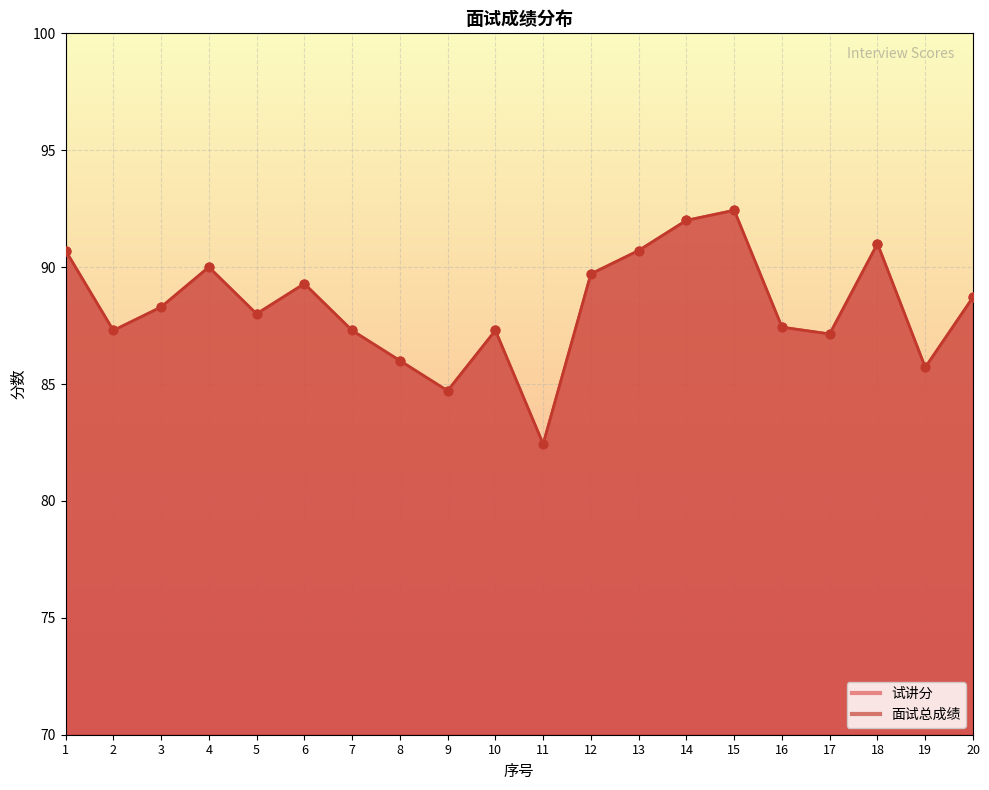

Which series reaches the maximum Y coordinate?

试讲分